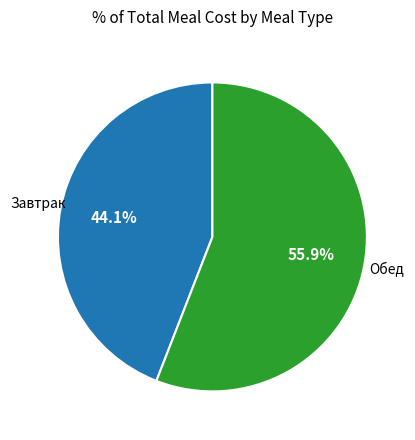

Does any single category account for the majority?

Yes